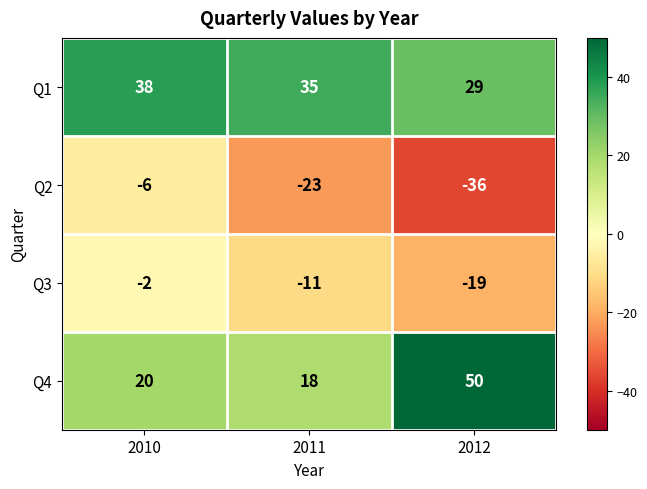

Count the number of categories in the chart.

3